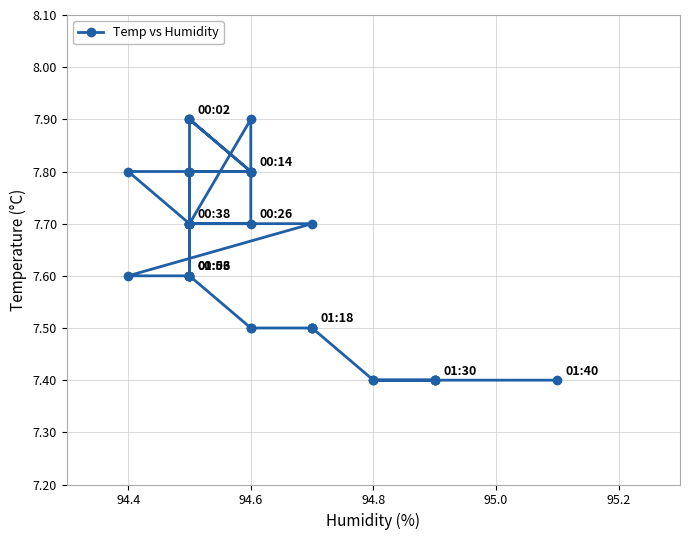

What is the sum of all values?

305.6